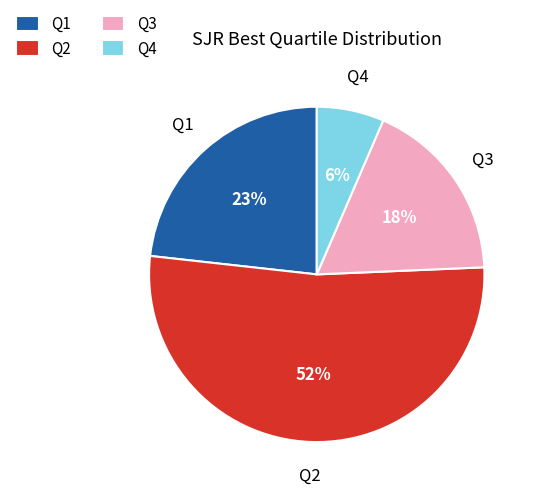

Combined, do Q4 and Q3 account for over 50%?

No